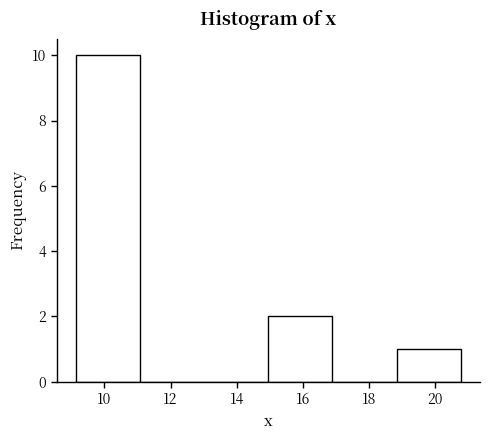

Reading left to right, list every bar in this chart as the range it spans on the x-axis followed by its height. Neither the bar edges nor the heights are printed on the chart, so give them approximately, as read against the axes.

9.2 to 11.0: 10
11.0 to 13.0: 0
13.0 to 15.0: 0
15.0 to 16.8: 2
16.8 to 18.8: 0
18.8 to 20.8: 1